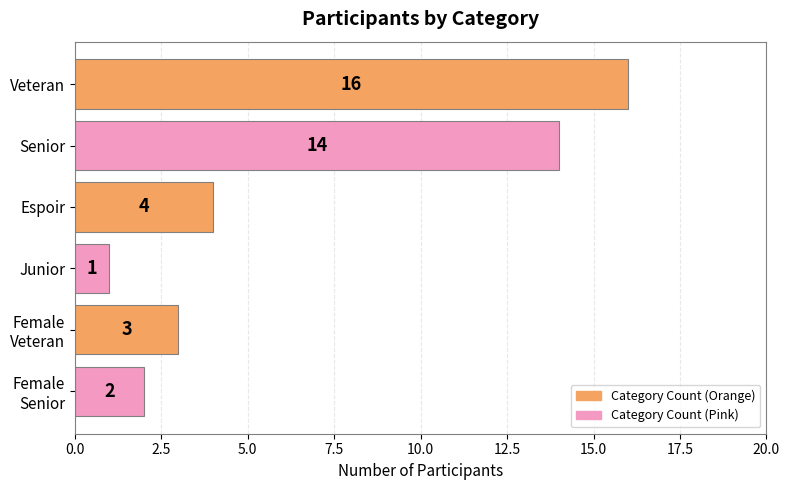

What is the ratio of the value at Senior to the value at Junior?

14.0